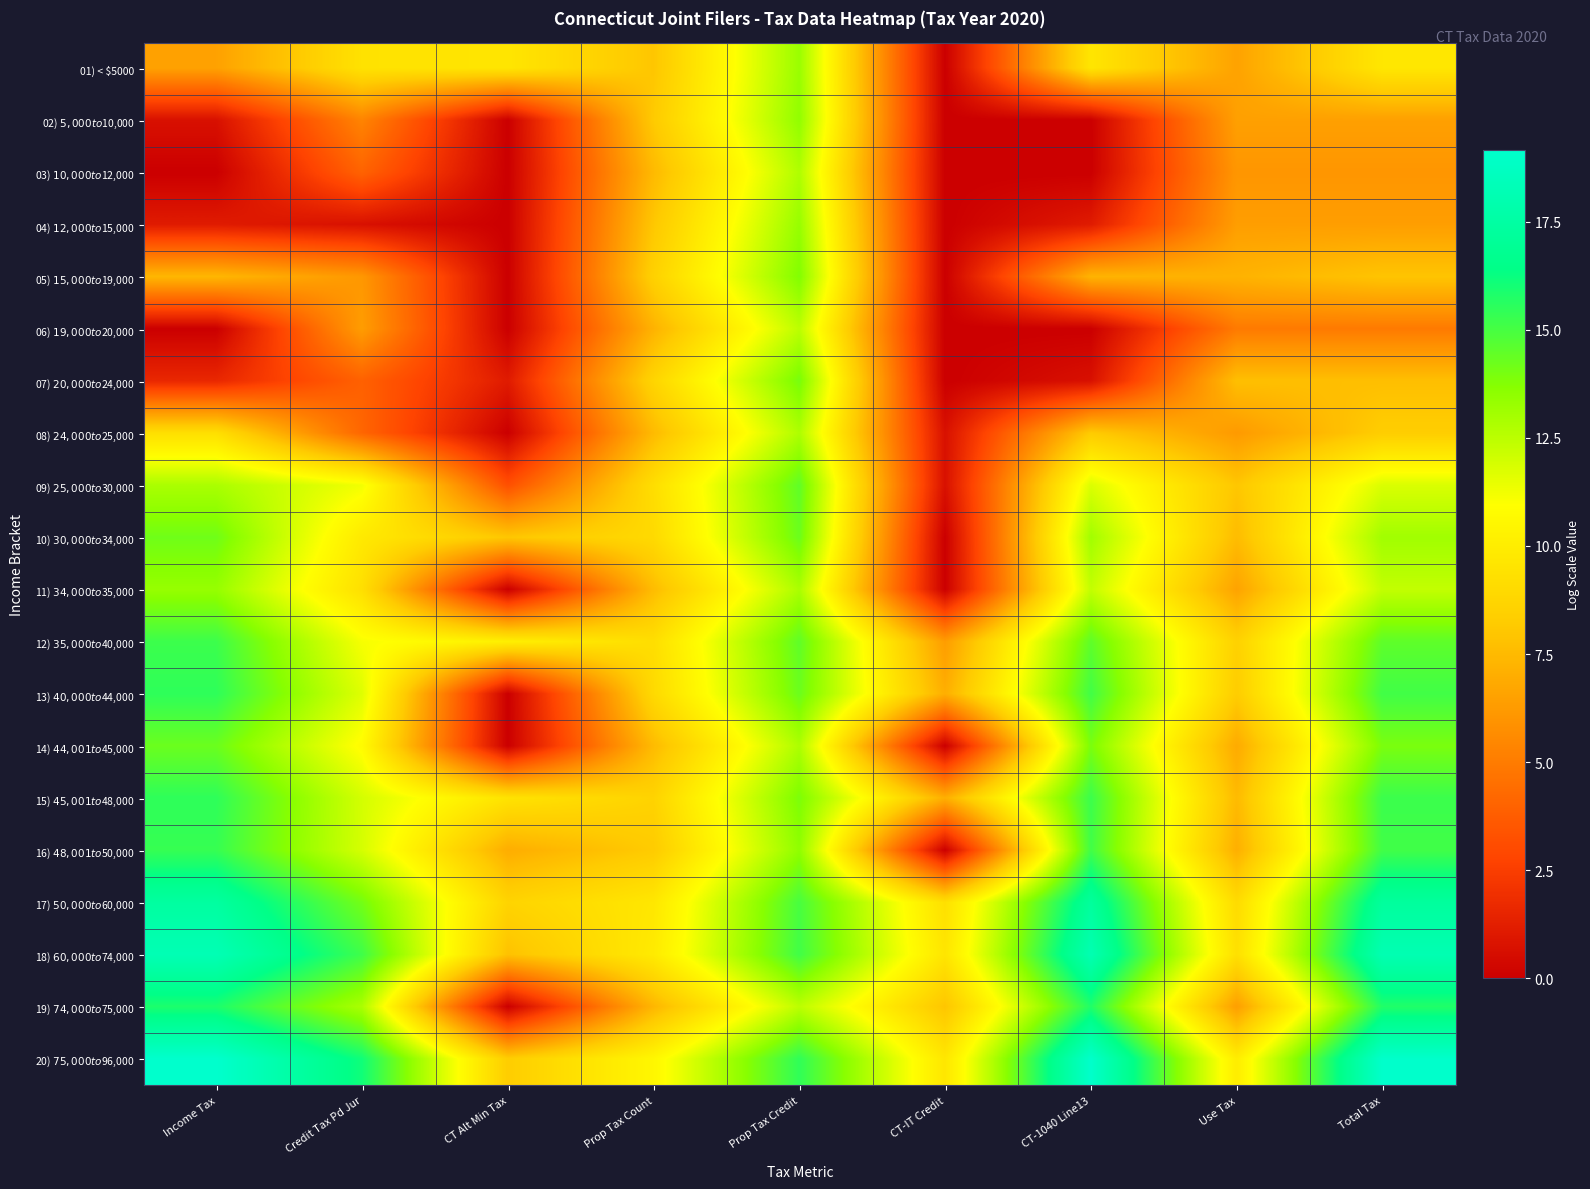

List the series in order of their peak value, highest first.

20) $75,000 to $96,000, 18) $60,000 to $74,000, 17) $50,000 to $60,000, 19) $74,000 to $75,000, 15) $45,001 to $48,000, 13) $40,000 to $44,000, 16) $48,001 to $50,000, 12) $35,000 to $40,000, 09) $25,000 to $30,000, 14) $44,001 to $45,000, 10) $30,000 to $34,000, 07) $20,000 to $24,000, 05) $15,000 to $19,000, 02) $5,000 to $10,000, 11) $34,000 to $35,000, 04) $12,000 to $15,000, 01) < $5000, 08) $24,000 to $25,000, 03) $10,000 to $12,000, 06) $19,000 to $20,000